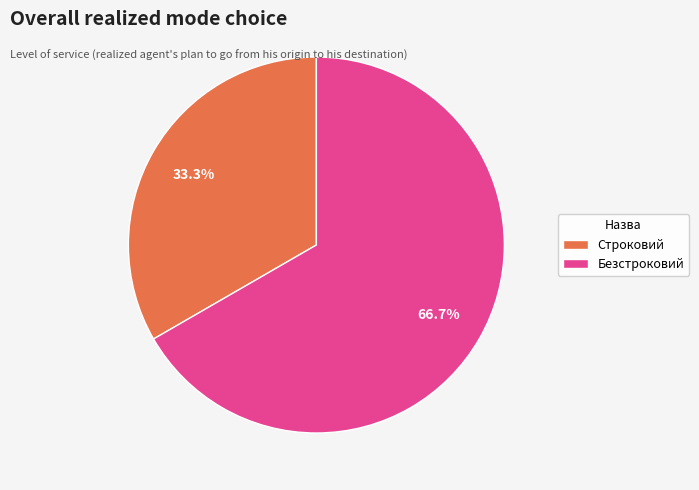

To the nearest percent, what is the combined percentage of Строковий and Безстроковий?

100%